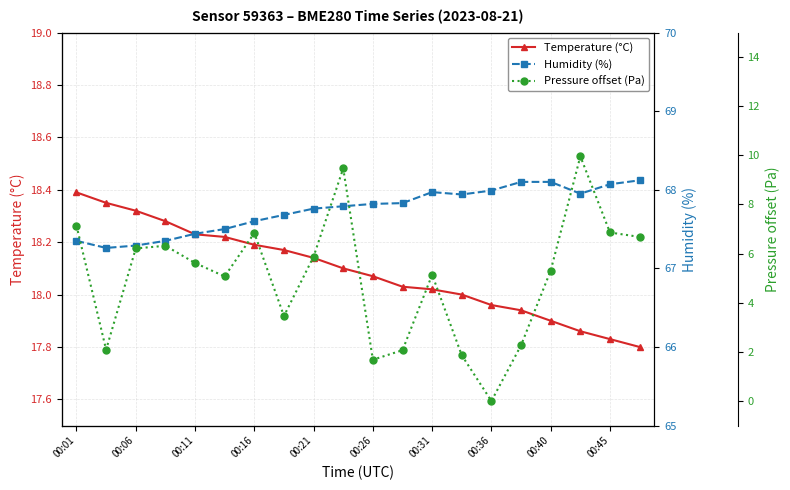

What is the difference between the Temperature (°C) values at 00:36 and 00:40?

0.1